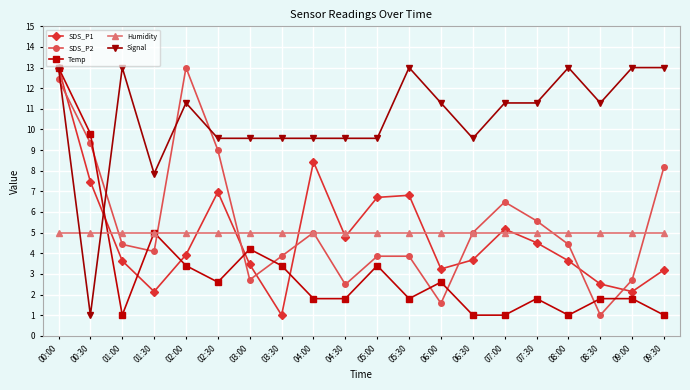

Which series has the largest total across all categories?

Signal